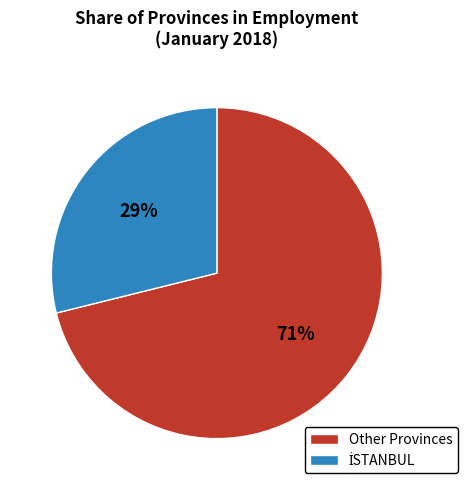

The Other Provinces slice represents 71% of the pie. True or false?

True